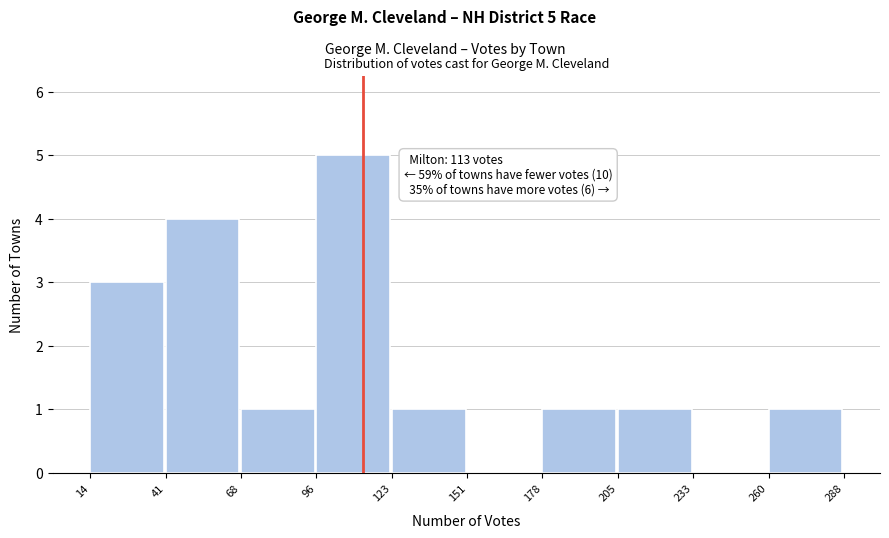

Which range on the x-axis has the tallest bar?

96 to 123